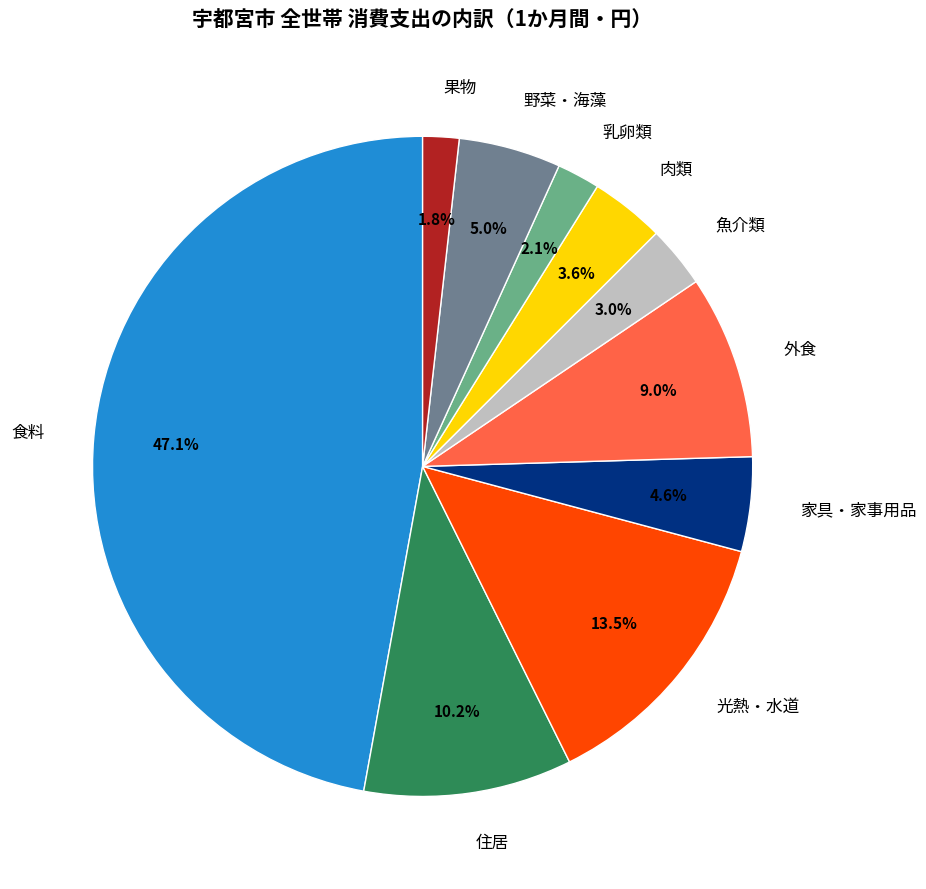

To the nearest percent, what portion does 肉類 represent?

4%